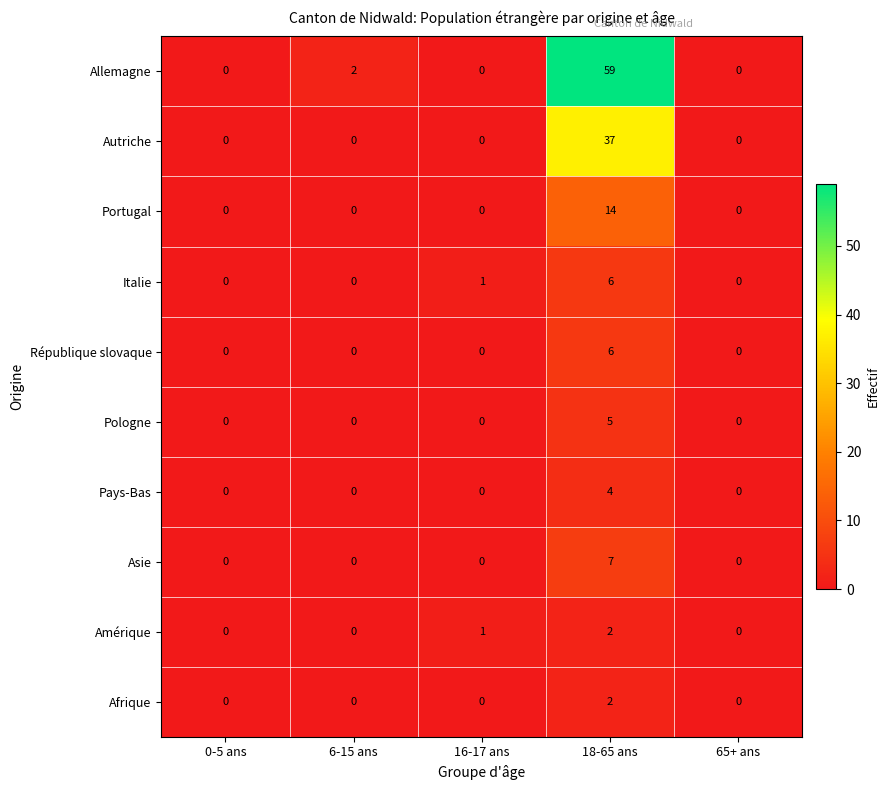

Where is Allemagne nearest to the value 29?

6-15 ans